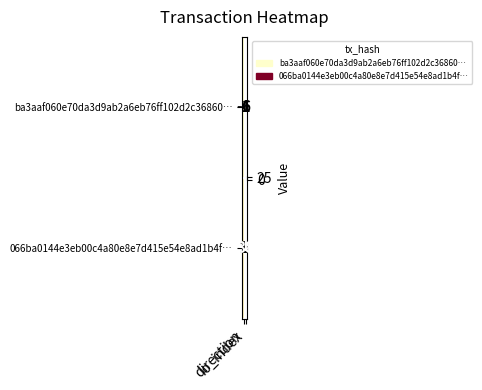

Rank the series by their maximum value, from lowest to highest.

ba3aaf060e70da3d9ab2a6eb76ff102d2c36860…, 066ba0144e3eb00c4a80e8e7d415e54e8ad1b4f…